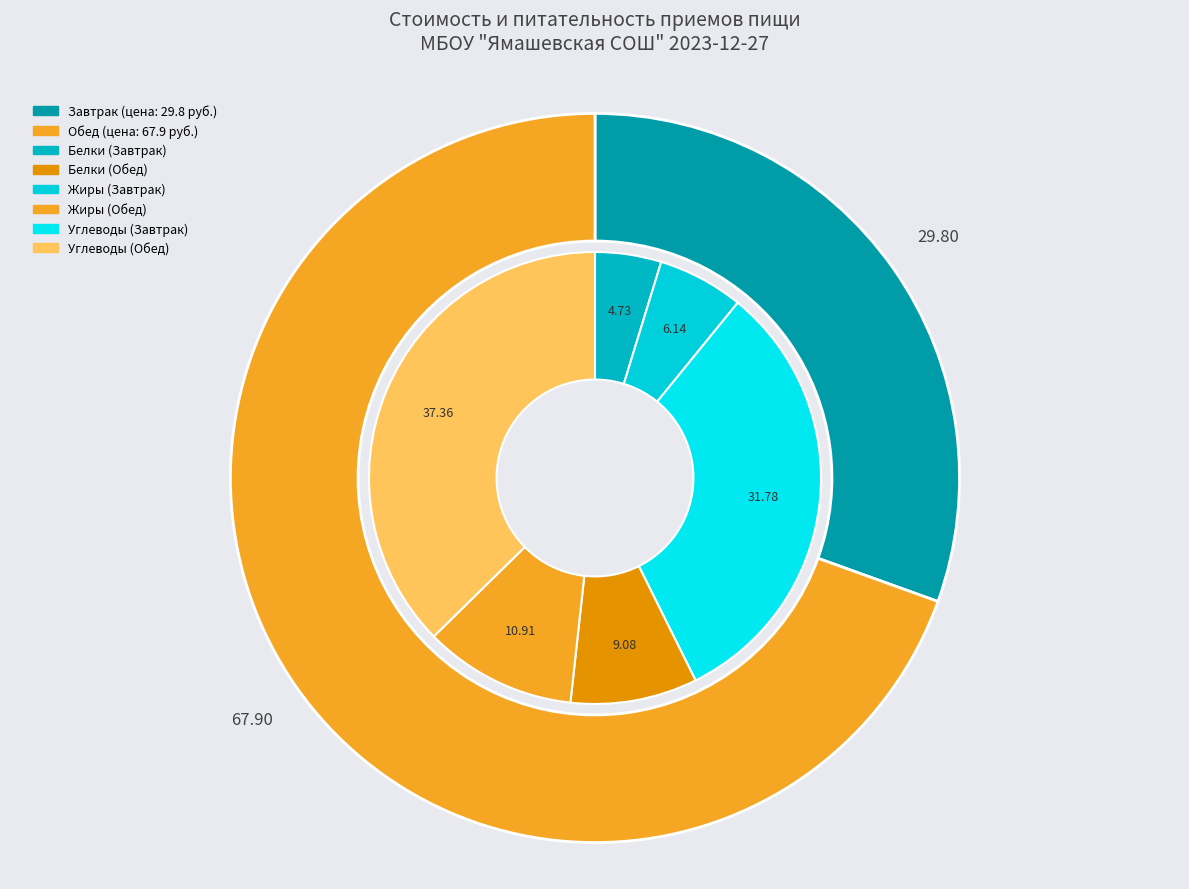

How many slices are in this pie chart?

2